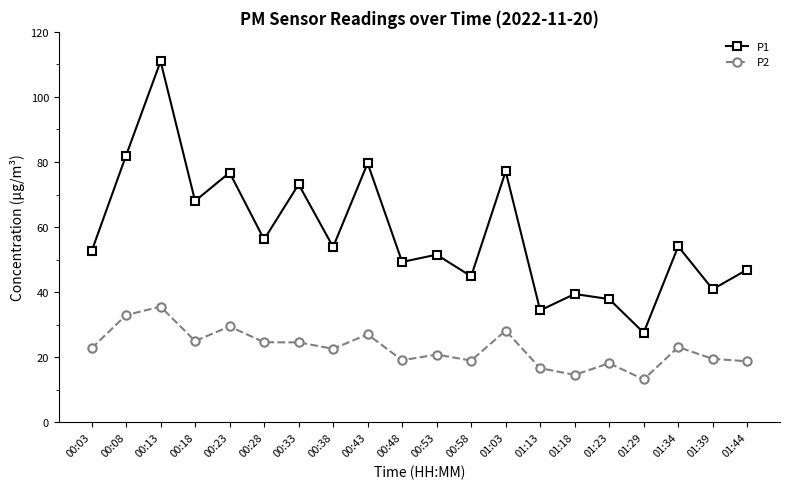

At which category does P1 reach its first local peak?

00:13